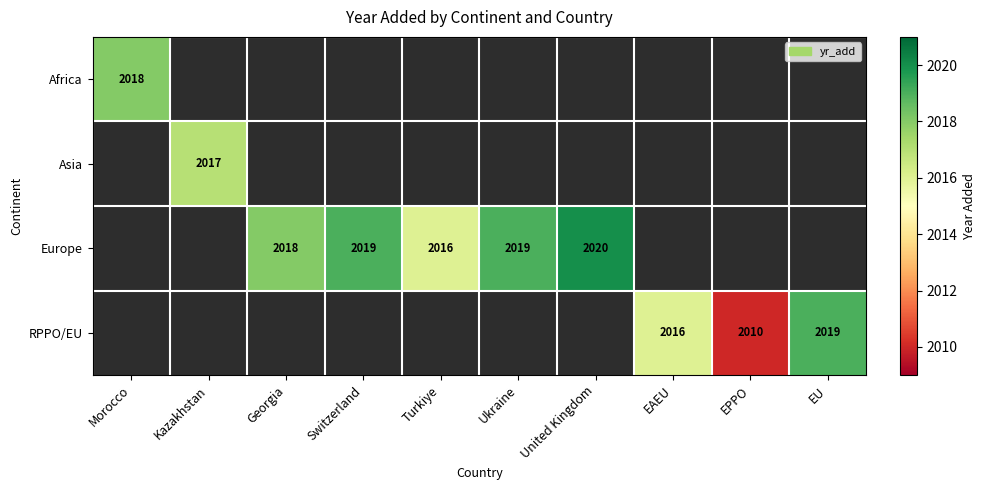

Is the value of RPPO/EU at EAEU greater than the value of Europe at Georgia?

No